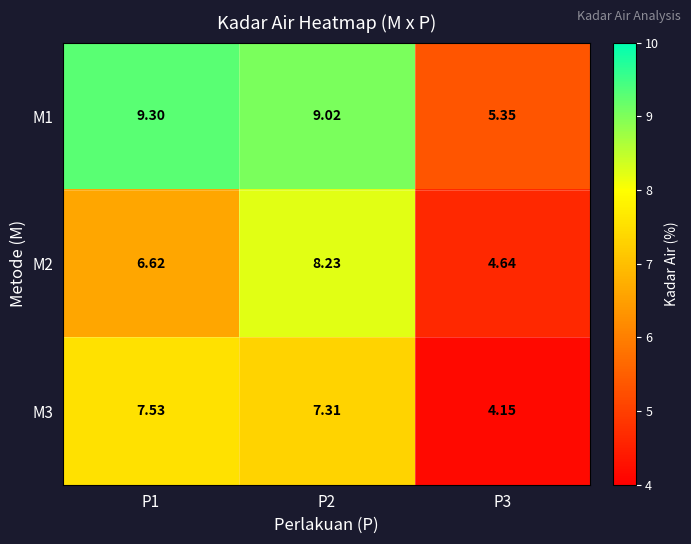

Which series changed the most between P1 and P2?

M2